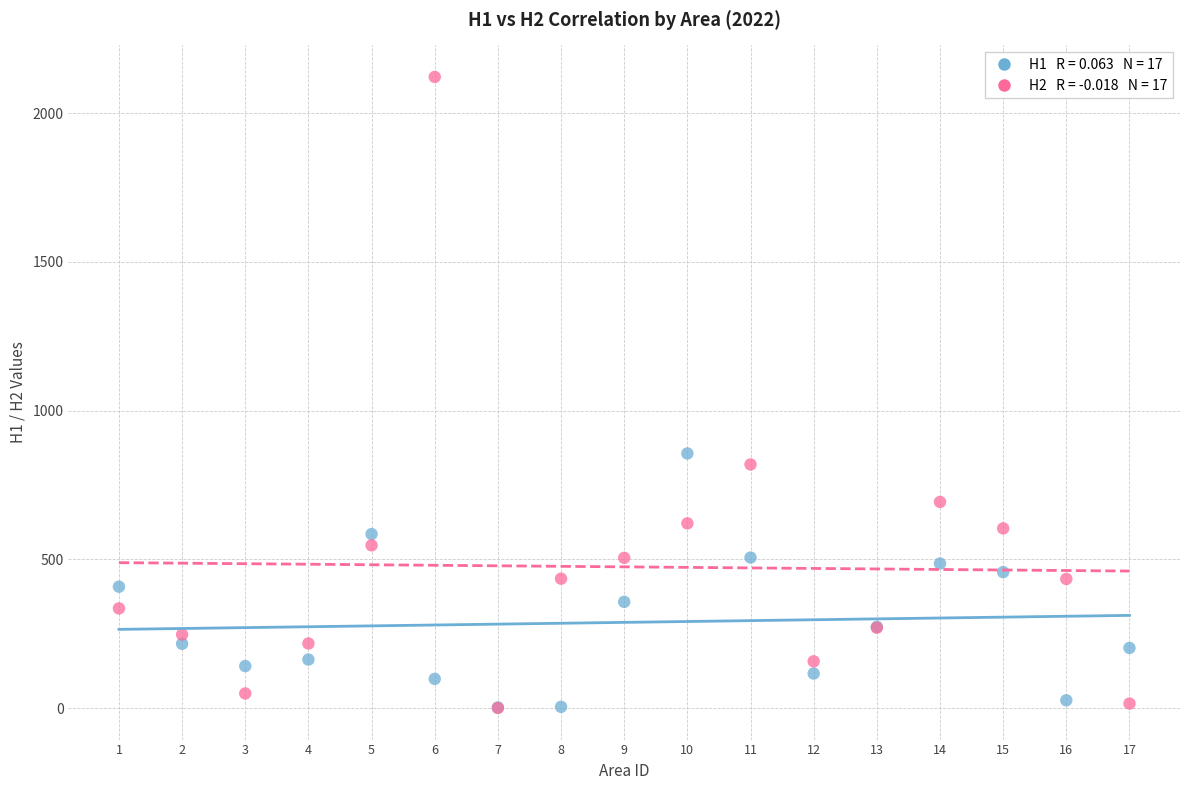

Across all series, what Y value is closest to 1061?

856